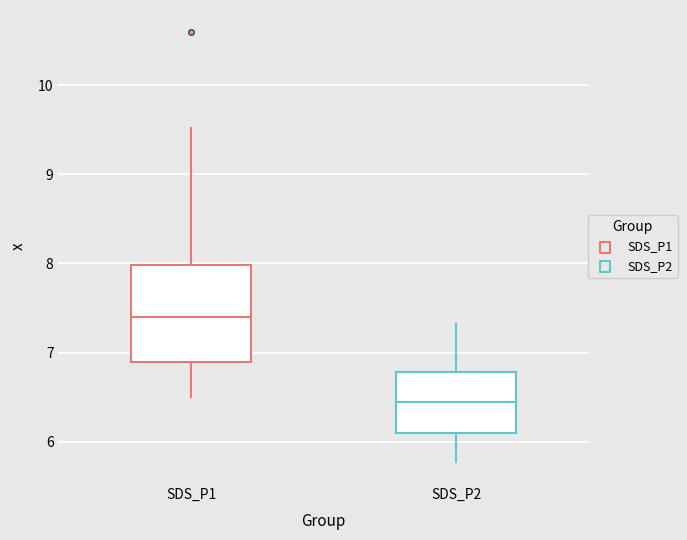

Which box is the tallest, from its lower edge to its upper edge?

SDS_P1